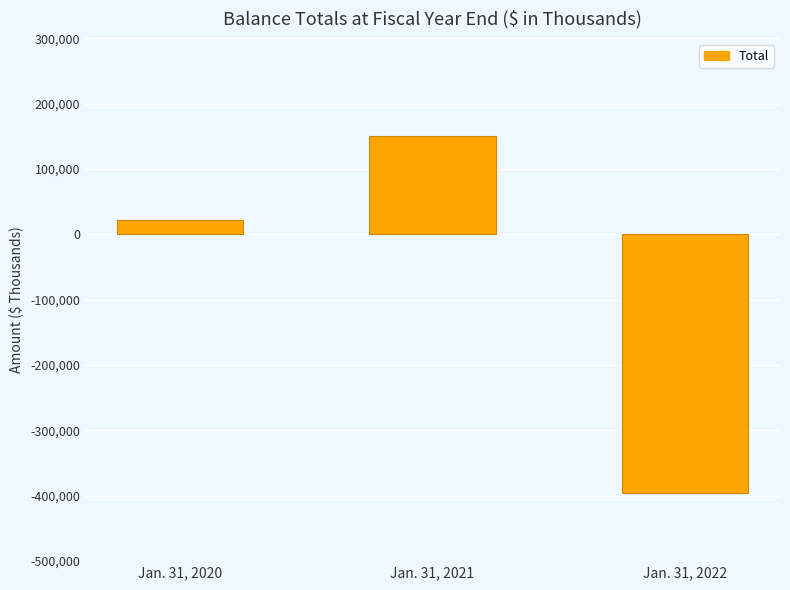

What is the sum of all values?

-221665